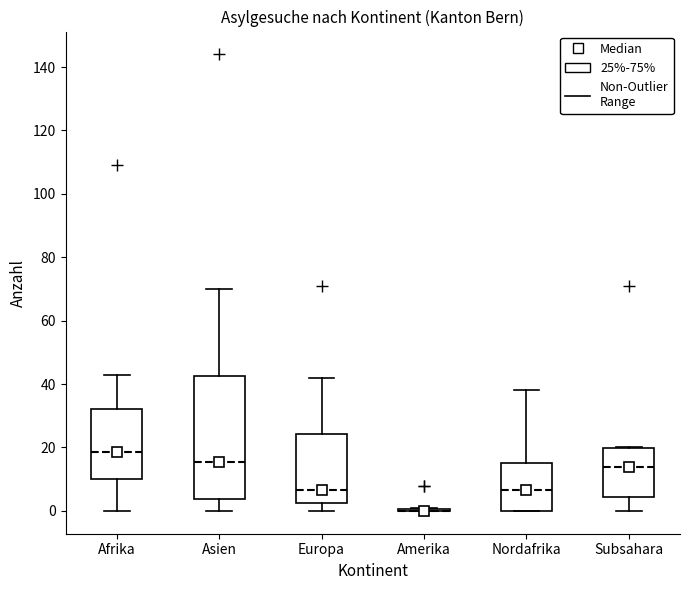

Where does the median line of the box for Nordafrika sit on the y-axis? The values are not printed on the chart, so give them approximately, as read against the axis.

6